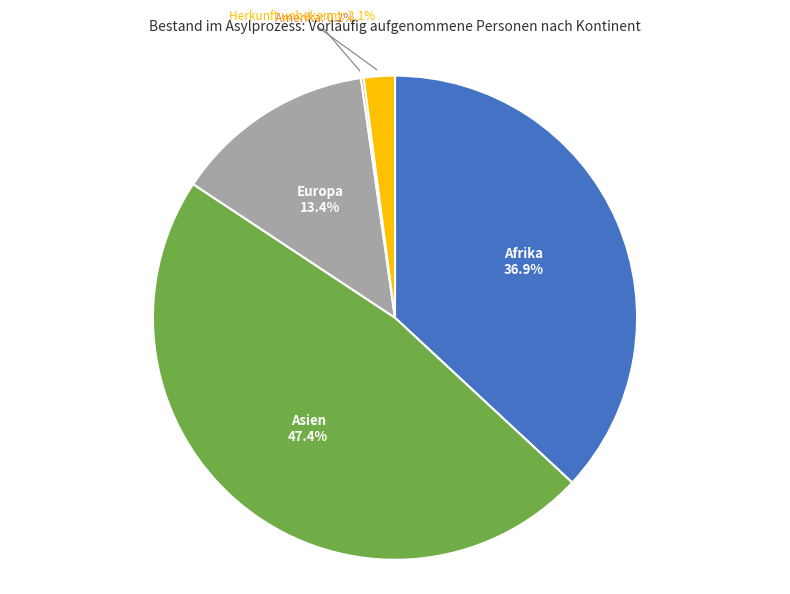

Does any single category account for the majority?

No